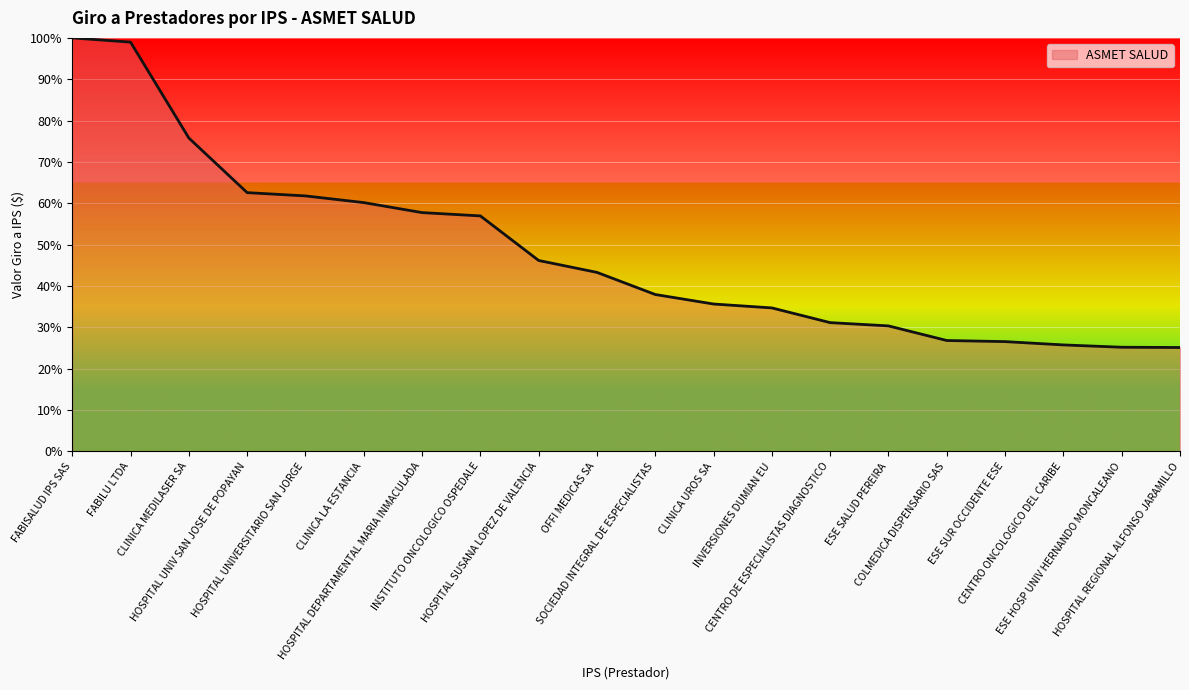

What is the smallest value displayed?

25.1